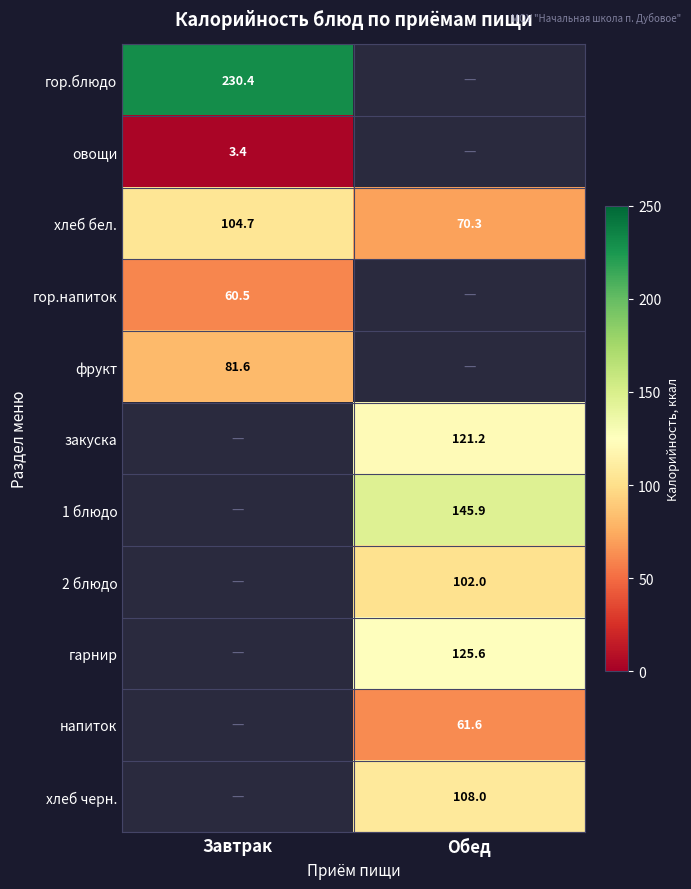

Is the value of гор.блюдо at Завтрак greater than the value of 1 блюдо at Обед?

Yes